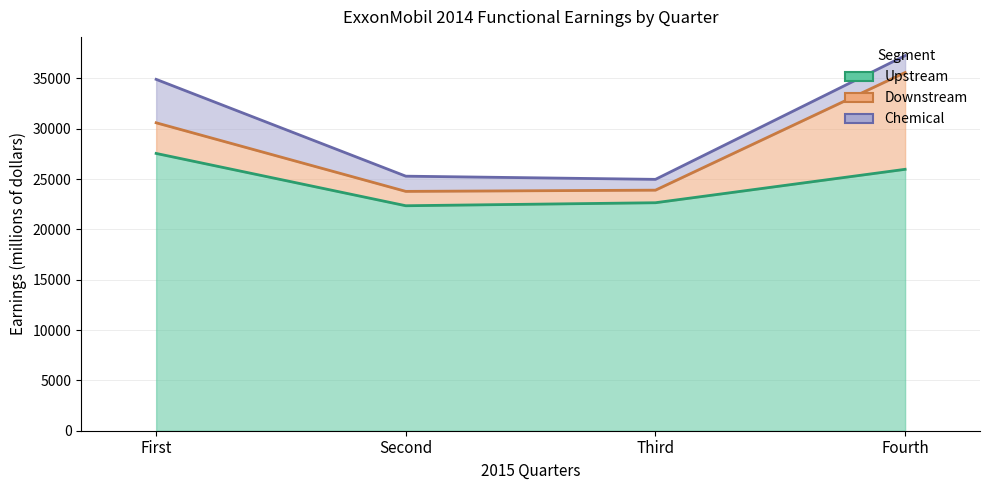

Reading left to right, extract all data points from this chart.

Upstream: 27548	22351	22650	25970
Downstream: 3045	1427	1250	9615
Chemical: 4315	1511	1073	1678